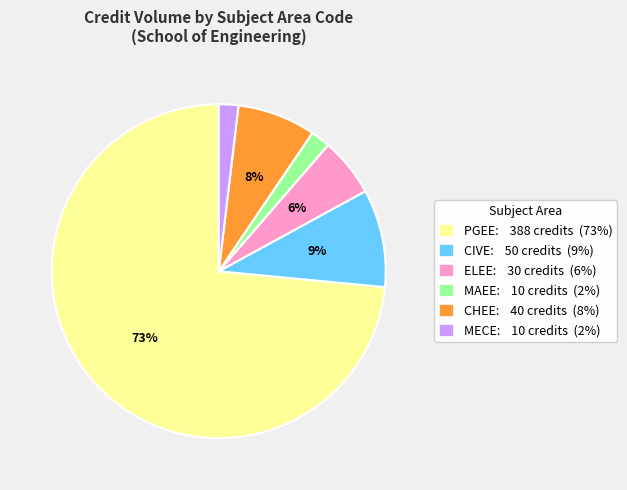

Is the sum of PGEE: 388 credits (73%) and CIVE: 50 credits (9%) greater than half?

Yes